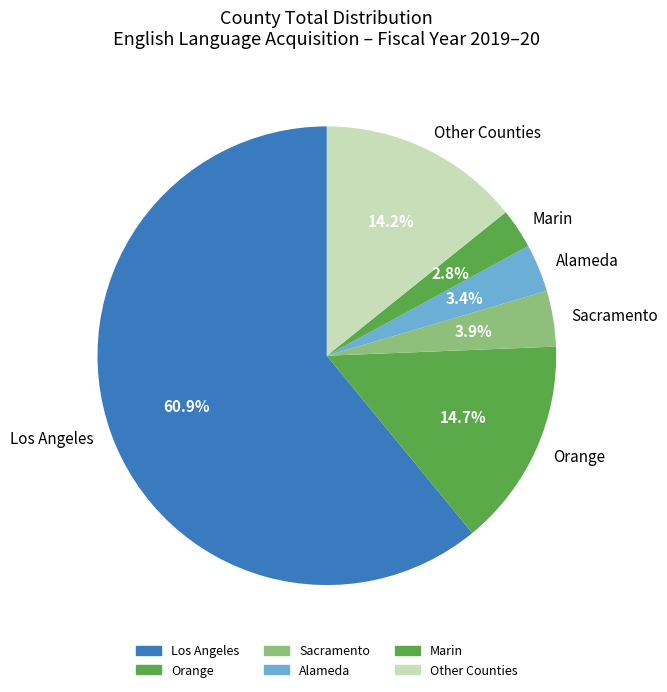

To the nearest percent, what is the difference between the largest and smallest slice percentages?

58%